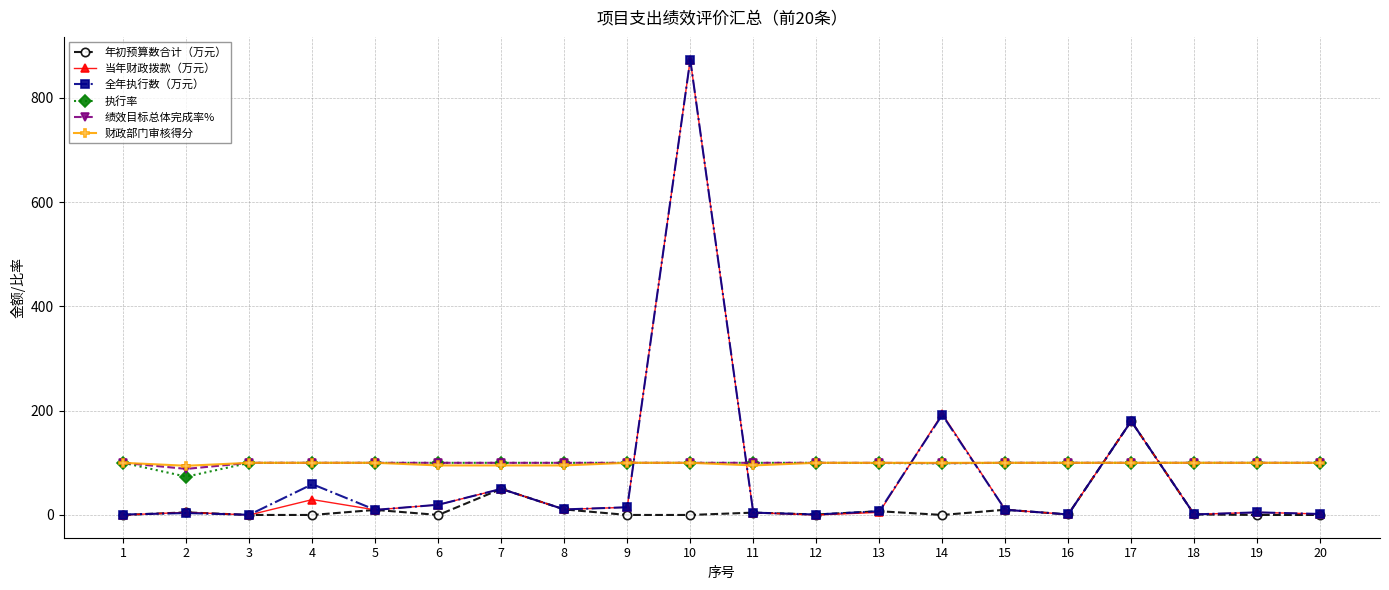

Count the number of categories in the chart.

20